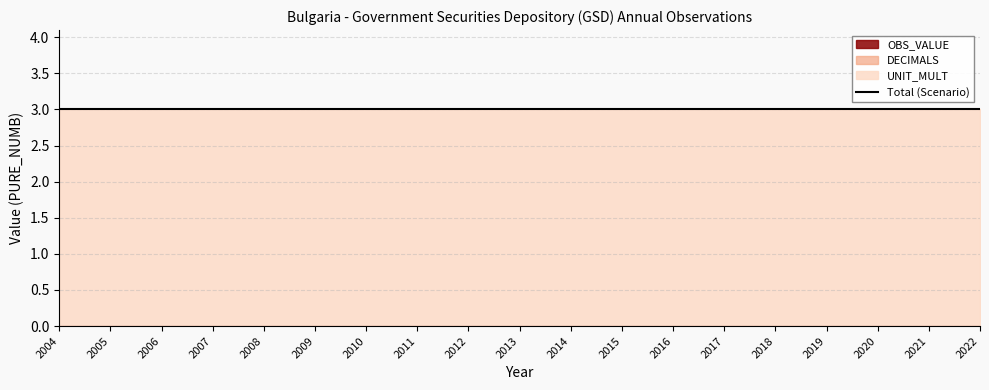

True or false: UNIT_MULT and DECIMALS intersect in this chart.

False